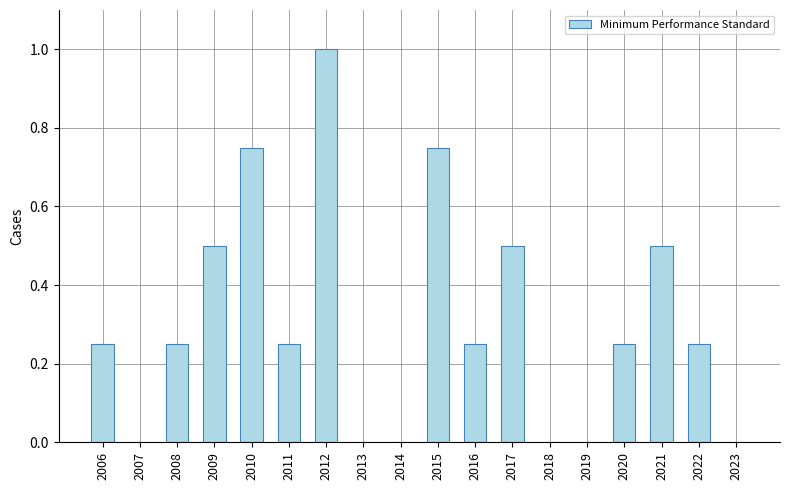

How many distinct data groups are displayed?

1